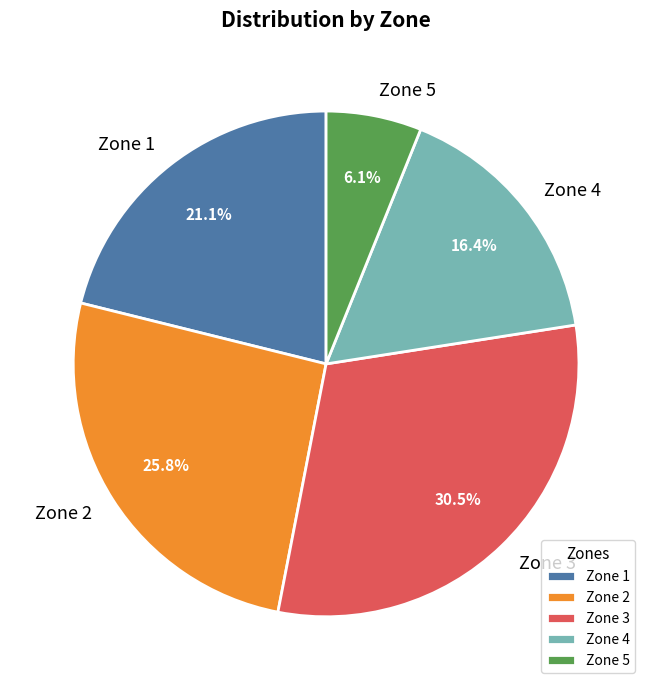

Does any single category account for the majority?

No